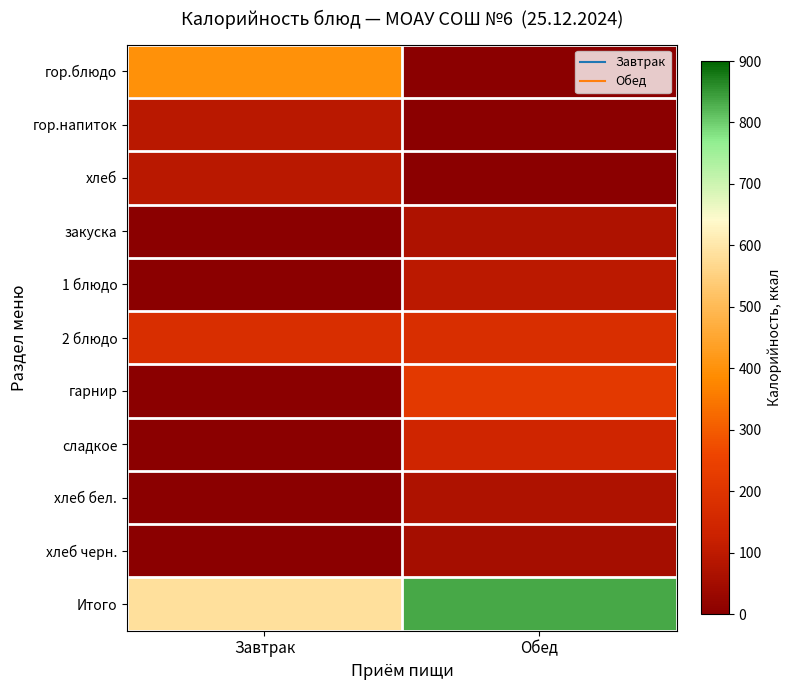

At how many categories does at least one series exceed 722?

1